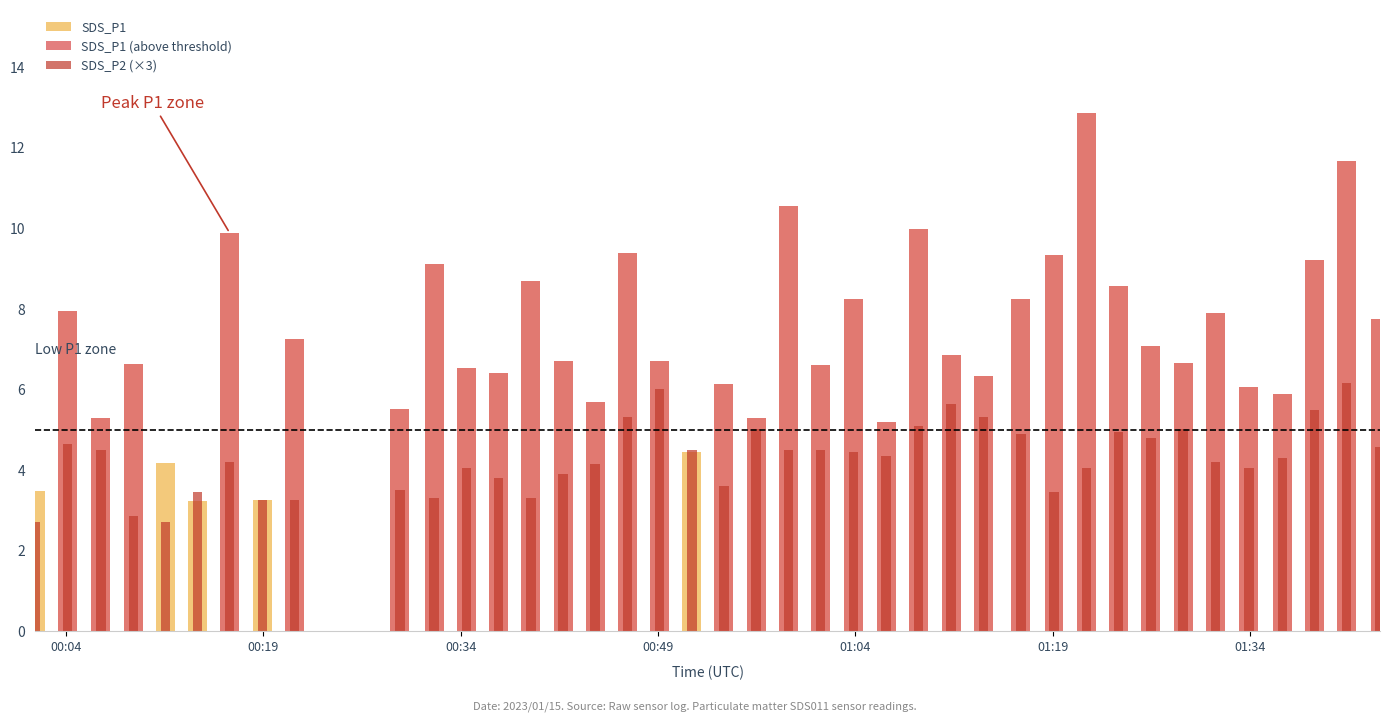

What is the value of the SDS_P1 (above threshold) bar at the 33rd from the left?

7.1